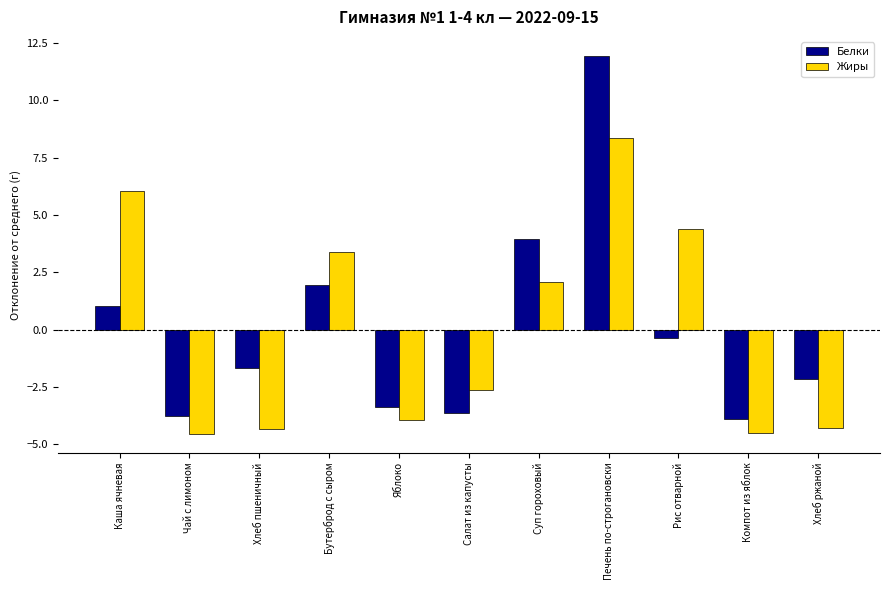

Reading left to right, list all the values displayed in this chart.

Белки: 1.0	-3.8	-1.7	1.9	-3.4	-3.6	3.9	11.9	-0.4	-3.9	-2.2
Жиры: 6.1	-4.5	-4.3	3.4	-3.9	-2.6	2.1	8.4	4.4	-4.5	-4.3